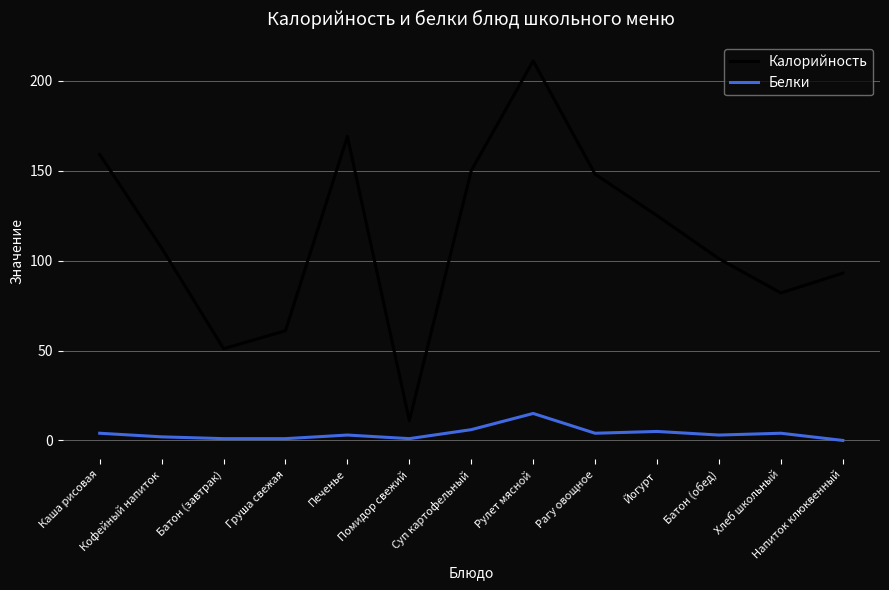

True or false: Калорийность has a value of 125 at Йогурт.

True